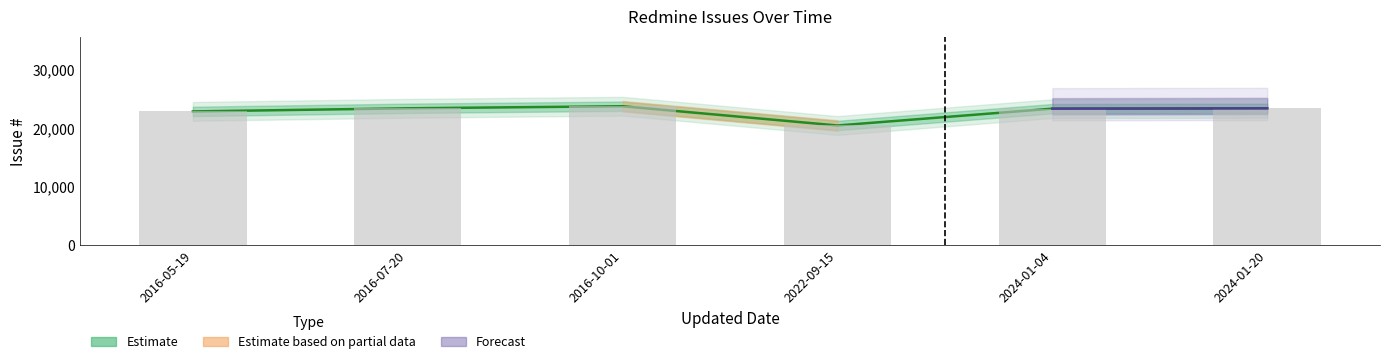

What is the sum of the values at 2016-10-01 and 2016-07-20?

47133